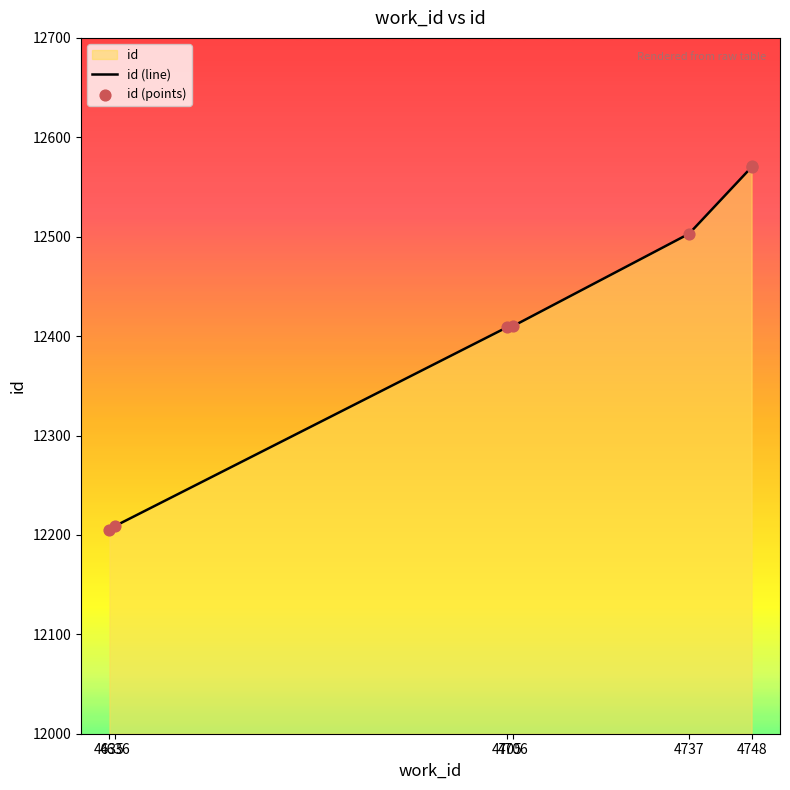

Which series has the largest total across all categories?

id (line)